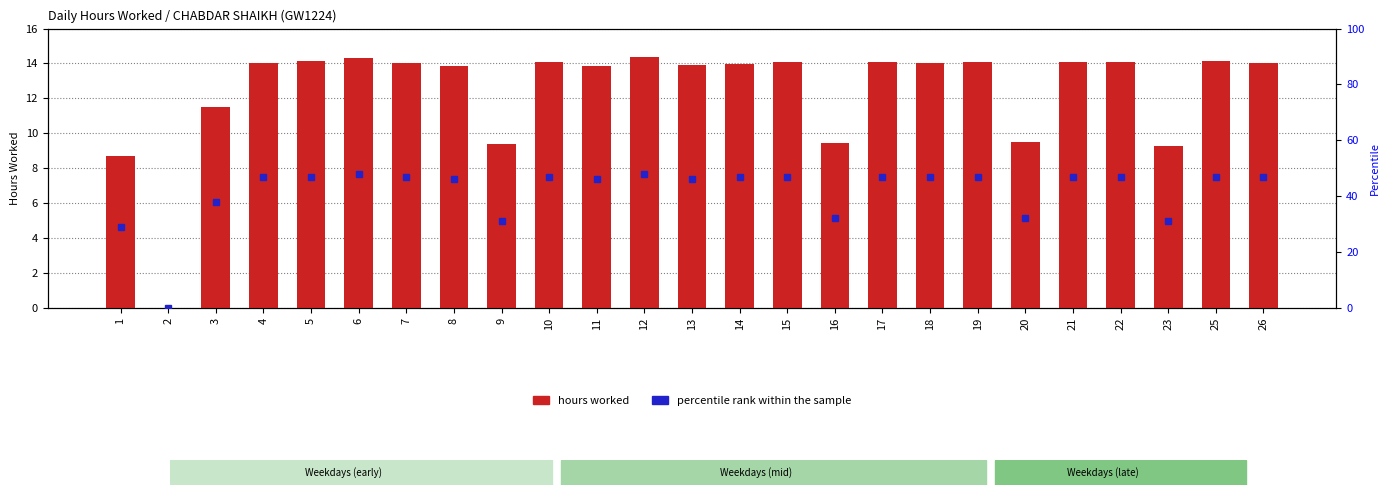

List the labels in order of value, smallest first.

2, 1, 23, 9, 16, 20, 3, 8, 11, 13, 14, 18, 26, 7, 4, 15, 19, 21, 22, 10, 17, 25, 5, 6, 12